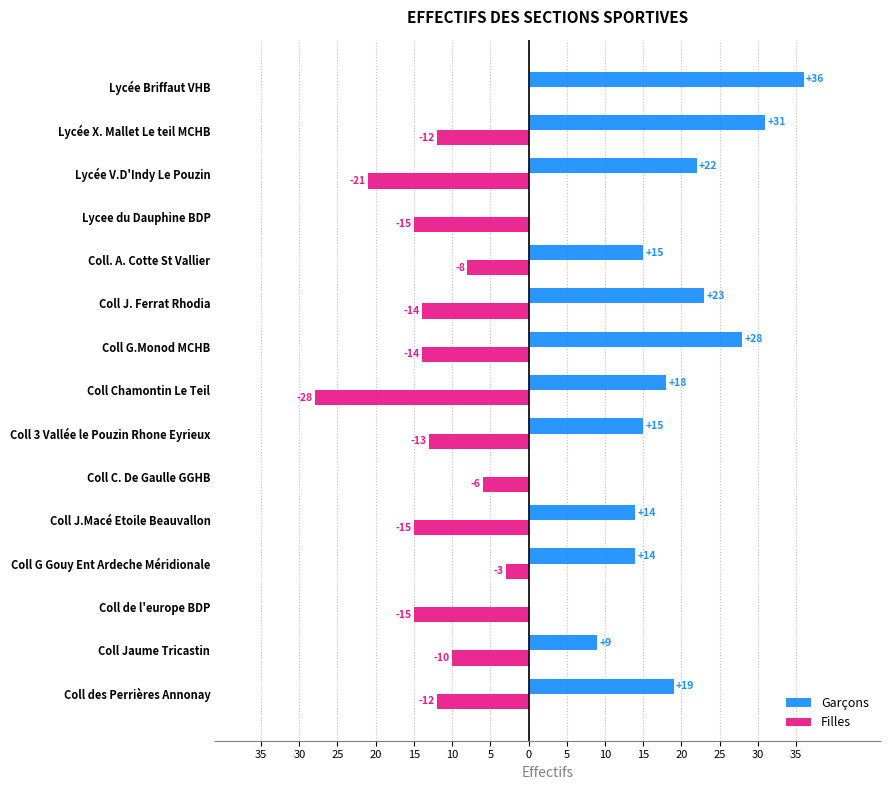

List the series in order of their overall mean, lowest first.

Filles, Garçons